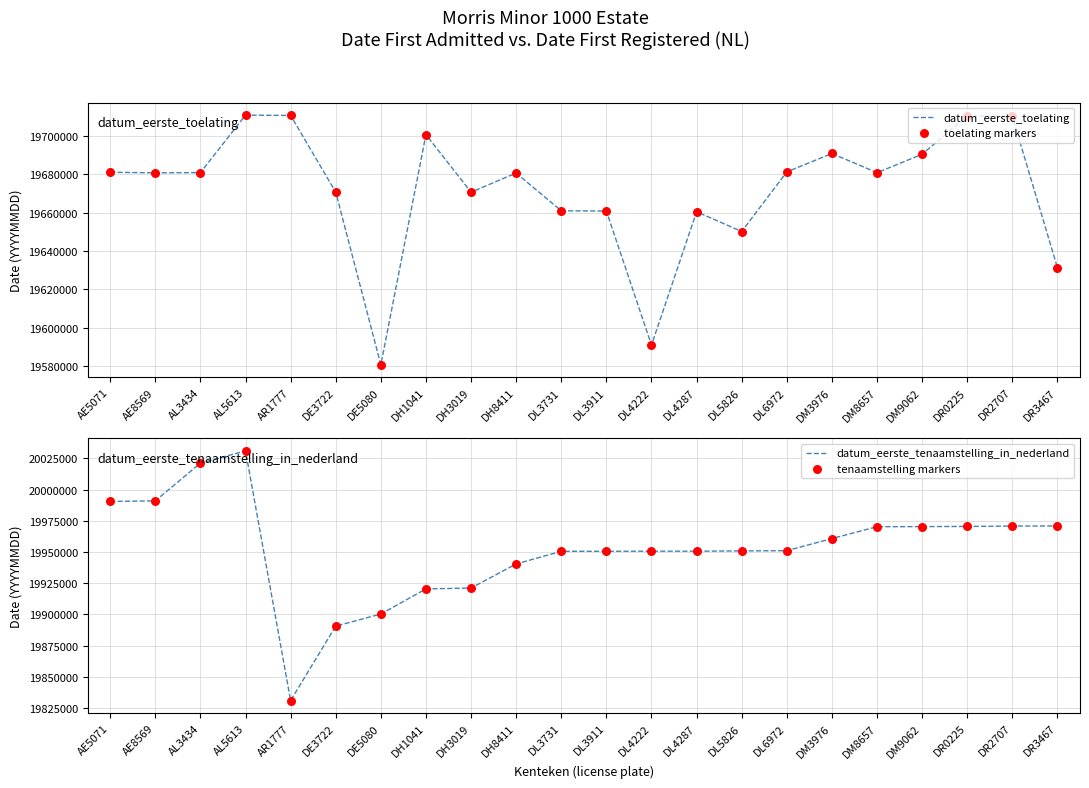

Which series contains the lowest Y value?

datum_eerste_toelating